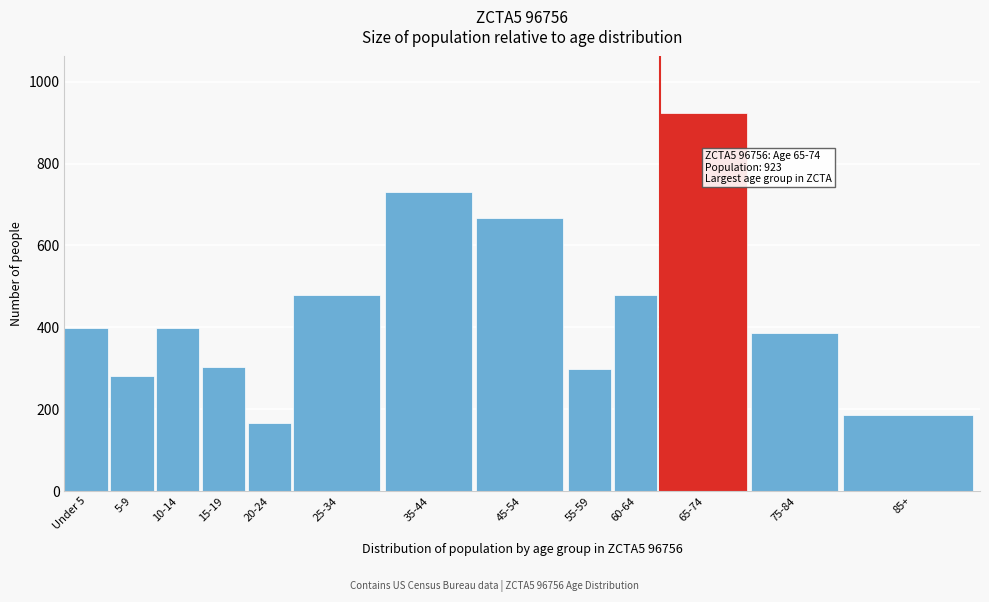

Which has a higher value, 75-84 or 65-74?

65-74